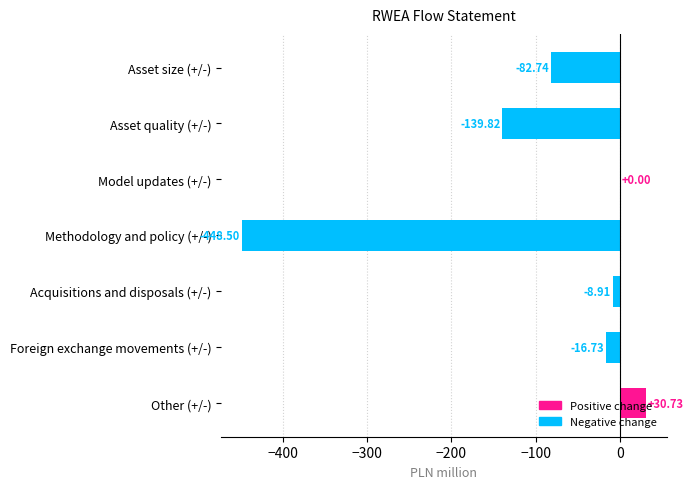

Which category has the highest value across all series?

Other (+/-)